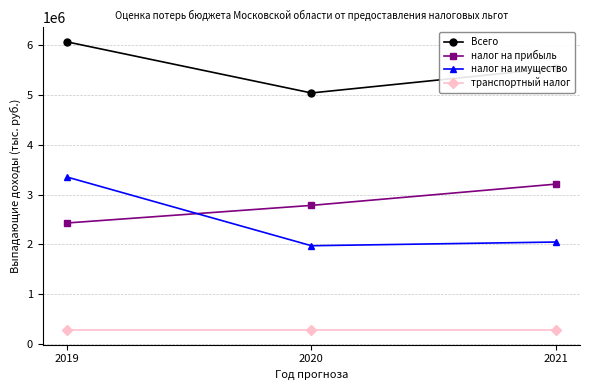

What is the smallest value displayed?

279643